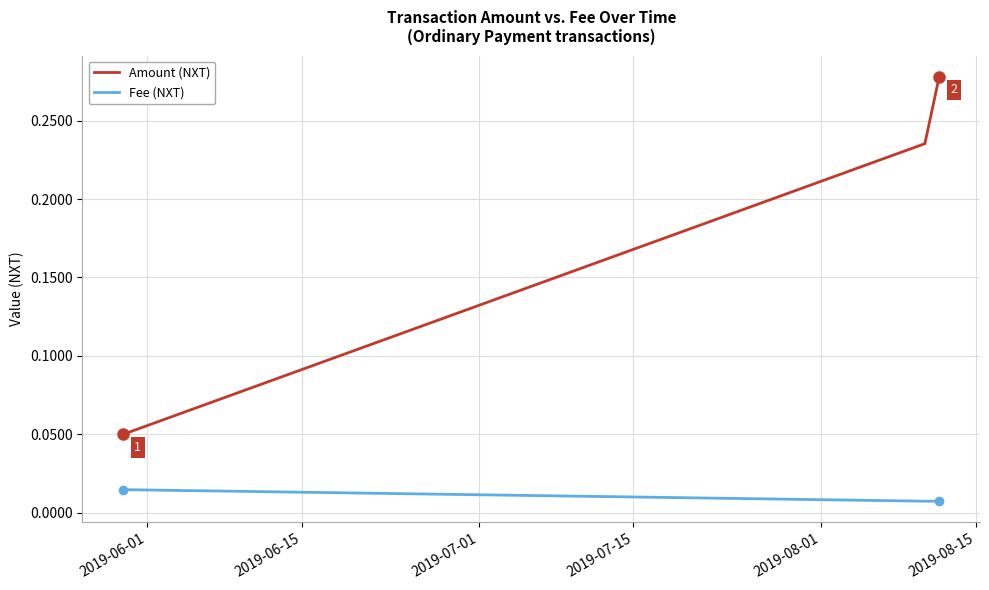

What is the sum of all Amount (NXT) values?

0.6